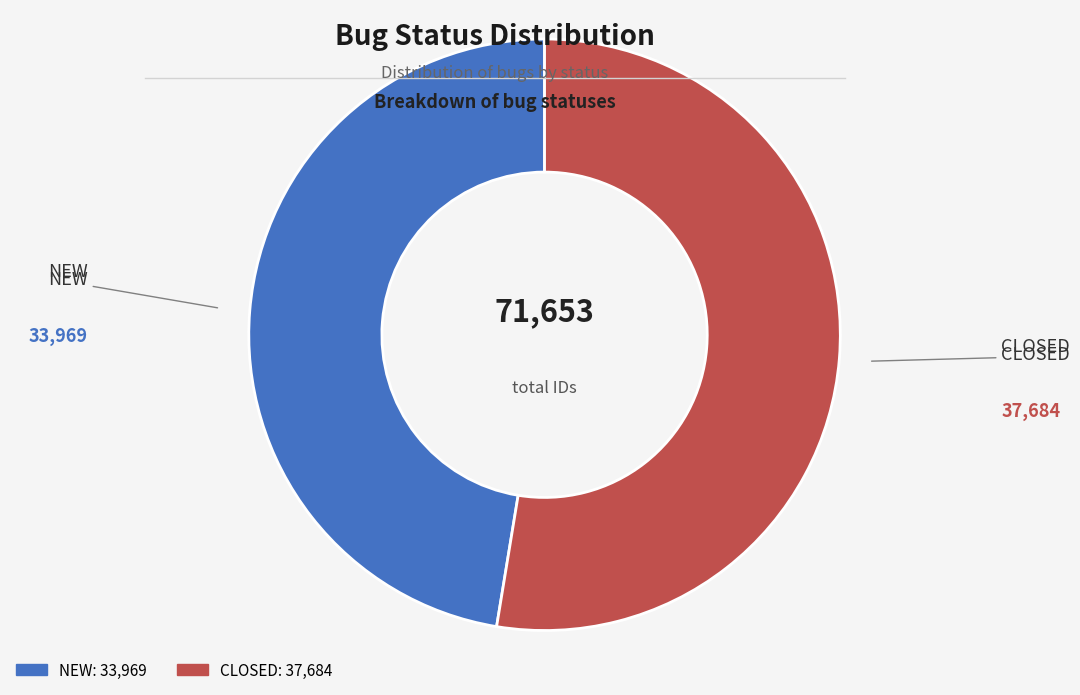

Which slice is the largest?

CLOSED